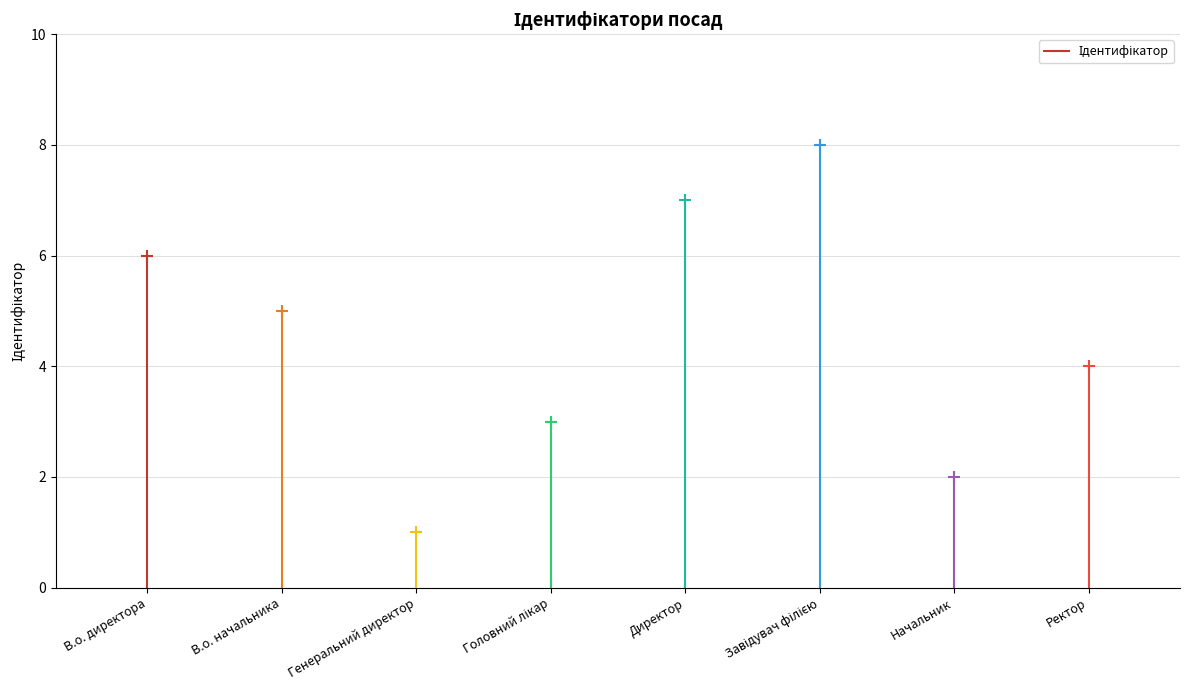

True or false: the data shows 7 at Директор.

True